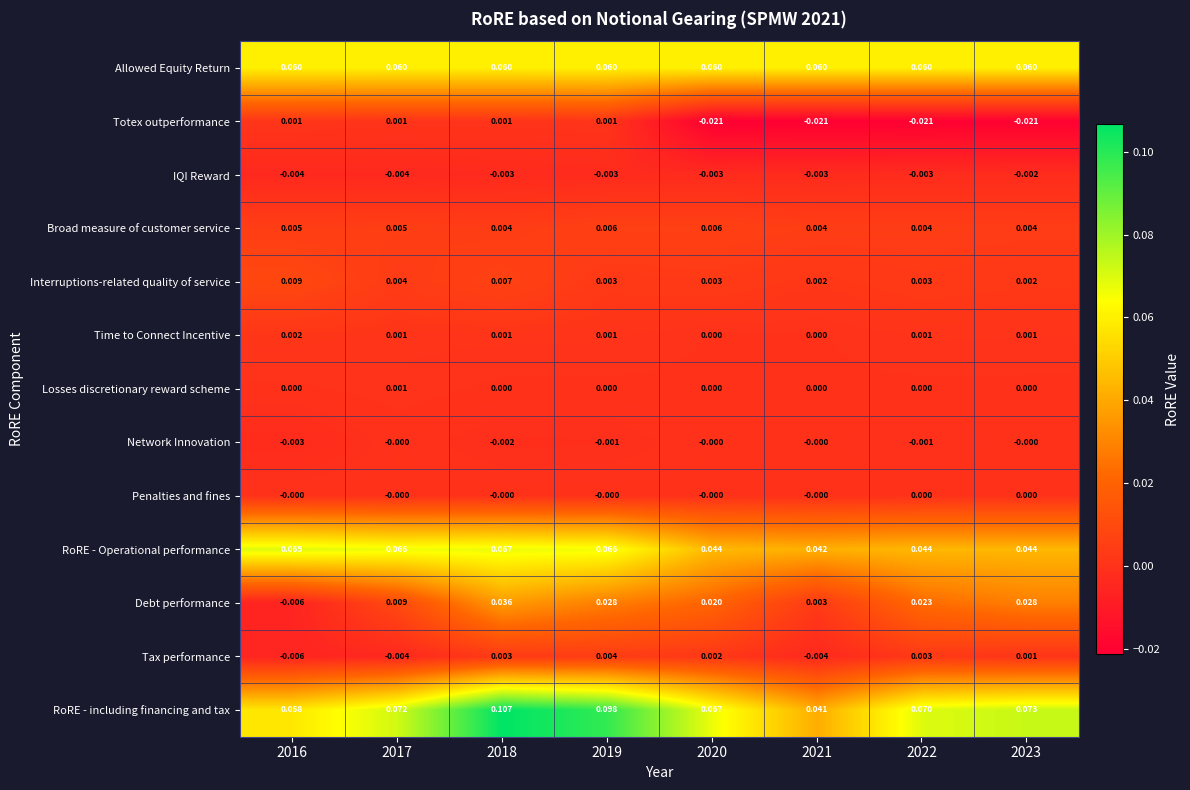

Which series has the widest spread of values?

RoRE - including financing and tax